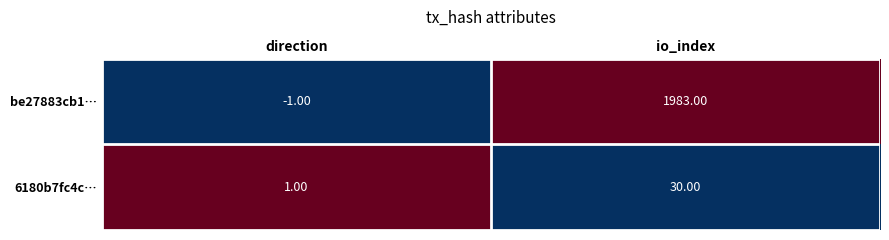

At which label does 6180b7fc4c… reach its peak?

io_index